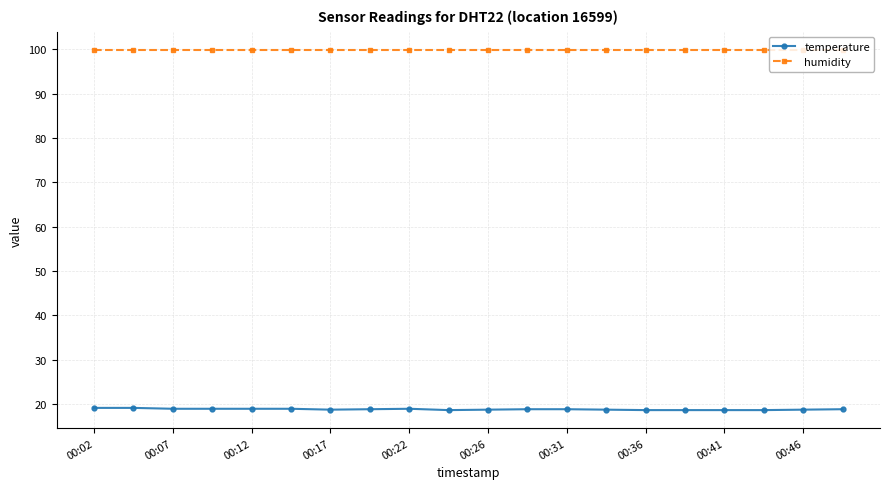

What are all the series names shown in the legend?

temperature, humidity